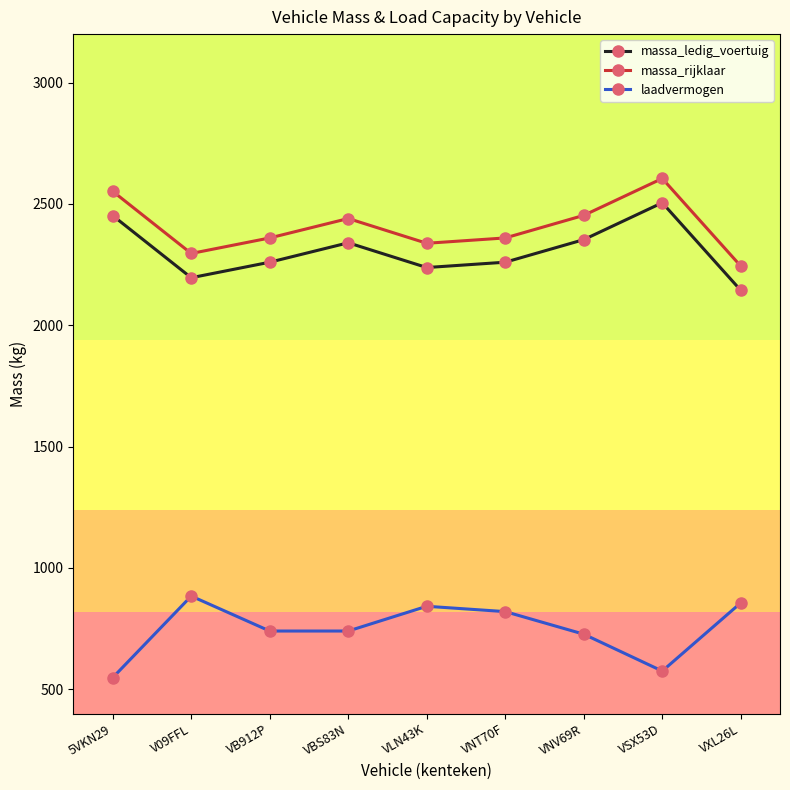

How many lines are shown in the chart?

3